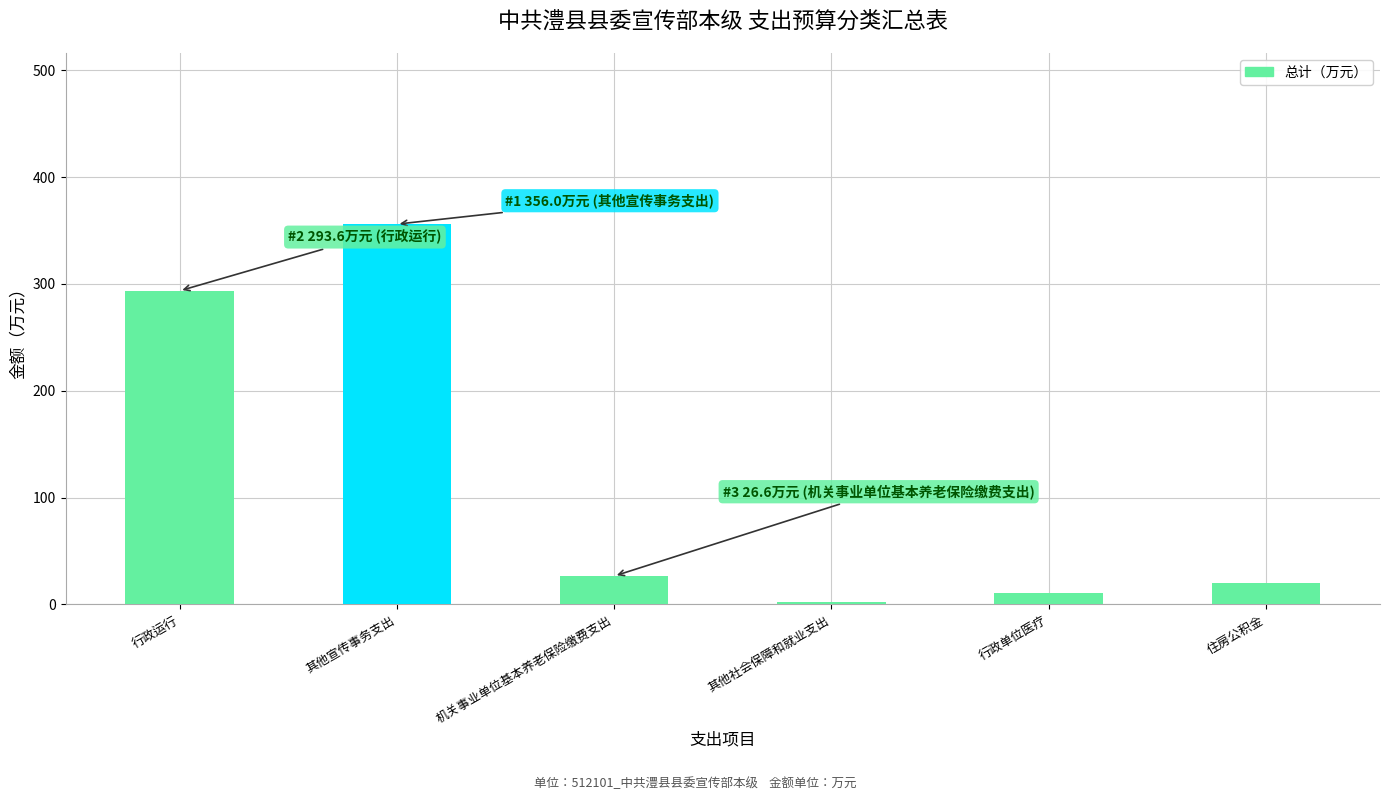

Between 其他宣传事务支出 and 住房公积金, which is larger?

其他宣传事务支出